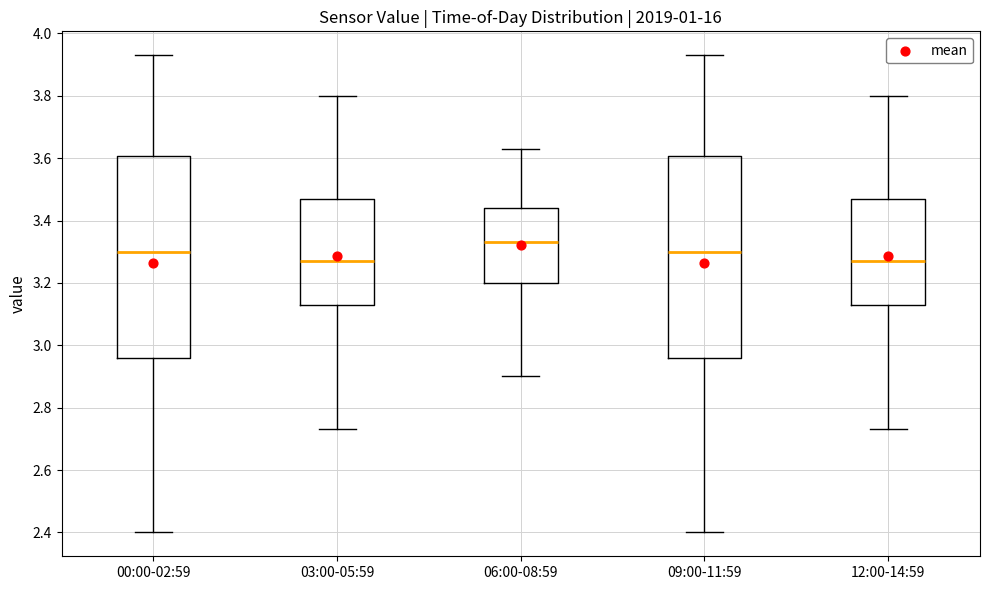

Reading left to right, read every box against the y-axis: the position of its median line, the range the box covers, and the ends of its whiskers. The values are not printed on the chart, so give them approximately, as read against the axis.

00:00-02:59: median 3.30, box 2.96 to 3.60, whiskers 2.40 to 3.94
03:00-05:59: median 3.28, box 3.14 to 3.48, whiskers 2.74 to 3.80
06:00-08:59: median 3.34, box 3.20 to 3.44, whiskers 2.90 to 3.64
09:00-11:59: median 3.30, box 2.96 to 3.60, whiskers 2.40 to 3.94
12:00-14:59: median 3.28, box 3.14 to 3.48, whiskers 2.74 to 3.80